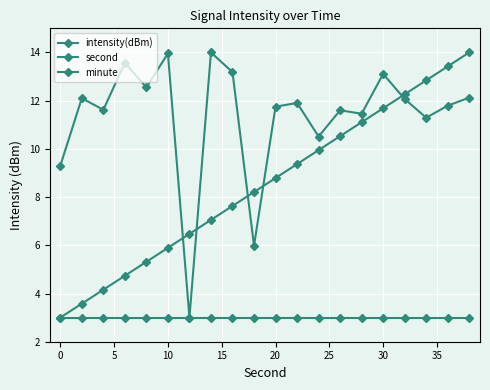

List the series in order of their overall mean, lowest first.

minute, second, intensity(dBm)